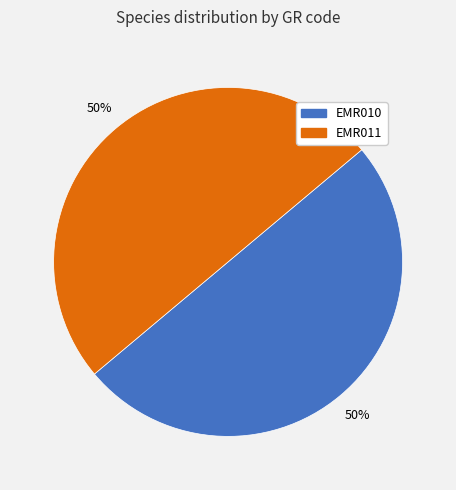

Approximately how many times larger is the value at EMR010 compared to EMR011?

1.0